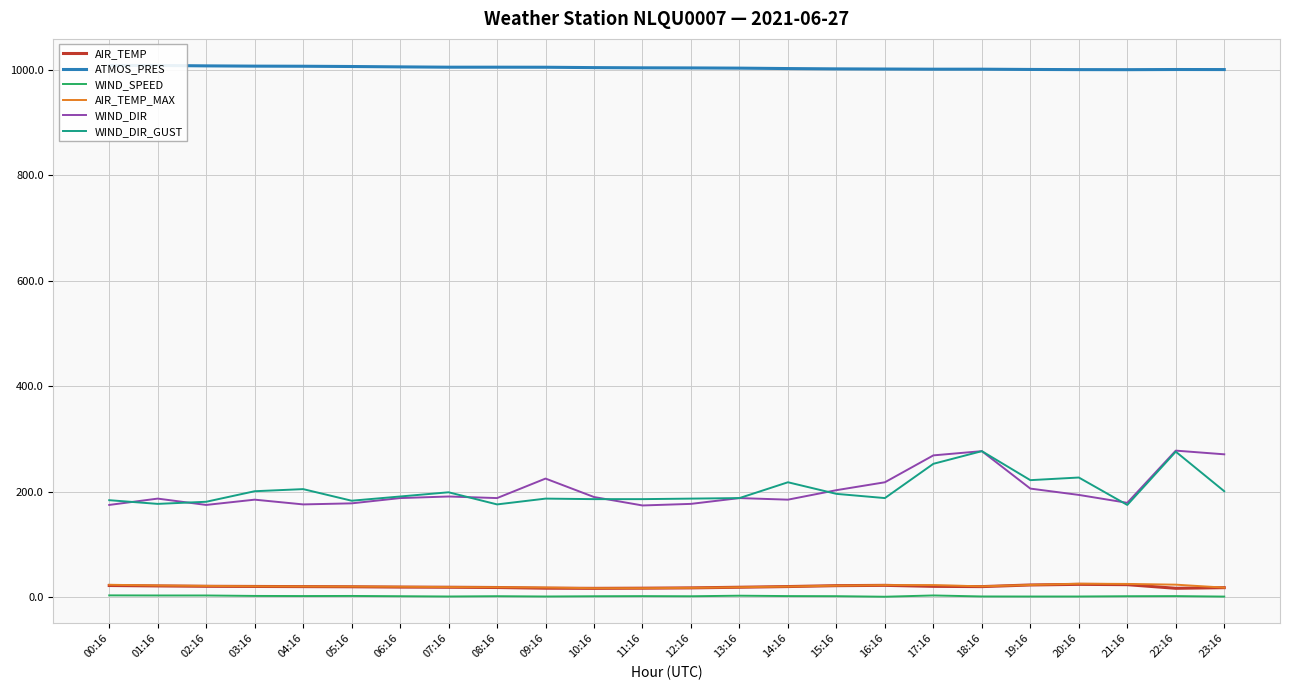

At 01:16, list the series in order from largest to smallest.

ATMOS_PRES, WIND_DIR, WIND_DIR_GUST, AIR_TEMP_MAX, AIR_TEMP, WIND_SPEED